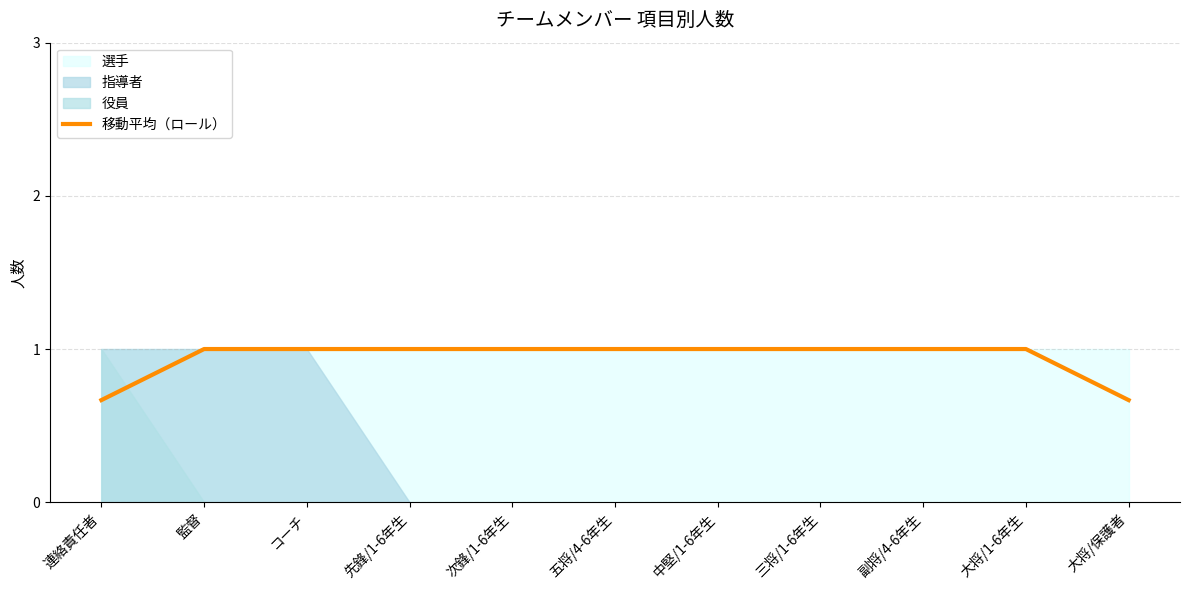

Rank the categories by value from highest to lowest.

監督, コーチ, 先鋒/1-6年生, 次鋒/1-6年生, 五将/4-6年生, 中堅/1-6年生, 三将/1-6年生, 副将/4-6年生, 大将/1-6年生, 連絡責任者, 大将/保護者